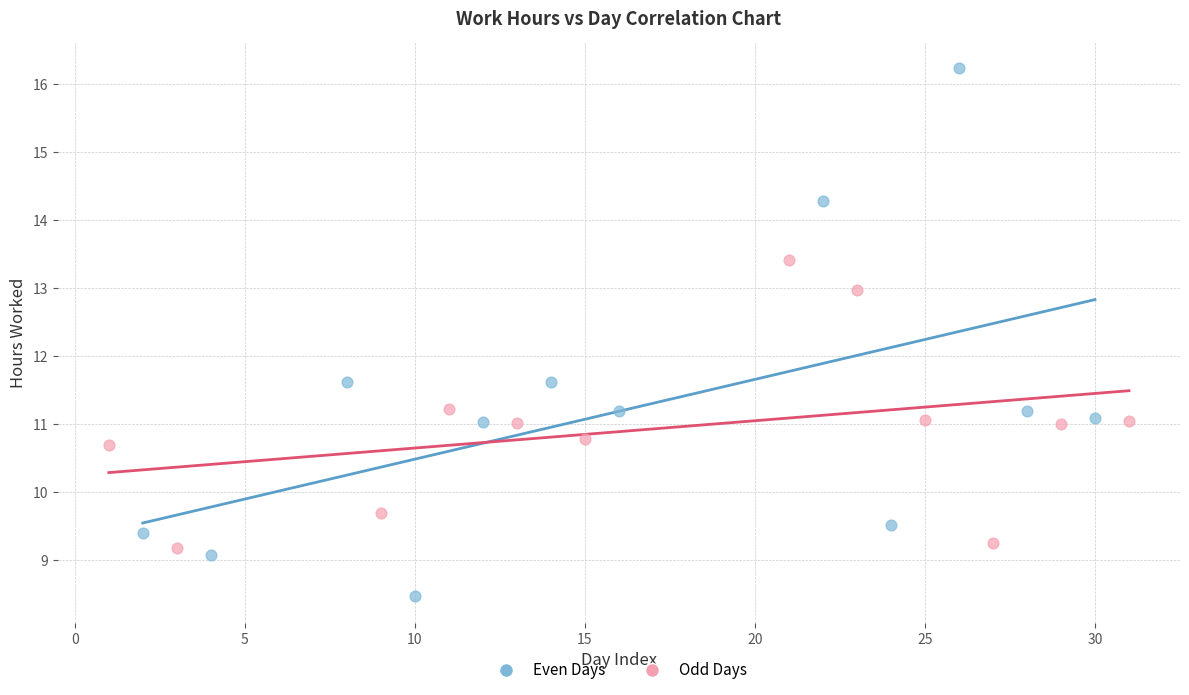

Which series reaches the minimum Y coordinate?

Even Days